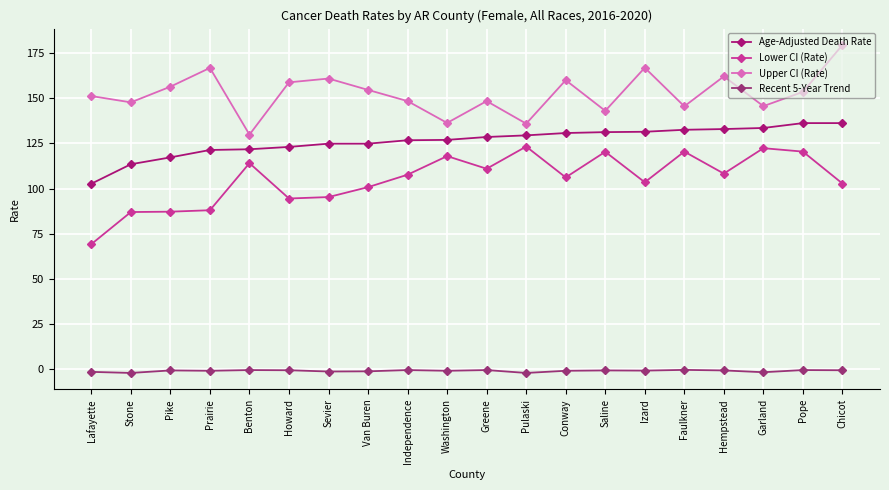

Reading left to right, what are all the values shown in this chart?

Age-Adjusted Death Rate: 102.7	113.5	117.3	121.4	121.8	123.1	124.9	124.9	126.8	127.0	128.6	129.5	130.8	131.3	131.5	132.6	133.0	133.6	136.3	136.3
Lower CI (Rate): 69.2	87.0	87.2	88.0	114.1	94.5	95.3	100.8	107.7	118.0	111.0	123.3	106.2	120.4	103.5	120.5	108.3	122.4	120.5	102.8
Upper CI (Rate): 151.3	147.8	156.5	166.9	129.9	158.9	161.0	154.7	148.5	136.4	148.5	136.0	160.1	143.1	167.0	145.6	162.2	145.7	153.6	179.6
Recent 5-Year Trend: -1.6	-2.2	-0.8	-1.0	-0.6	-0.7	-1.4	-1.3	-0.6	-1.0	-0.6	-2.2	-1.0	-0.8	-0.9	-0.5	-0.8	-1.8	-0.6	-0.7